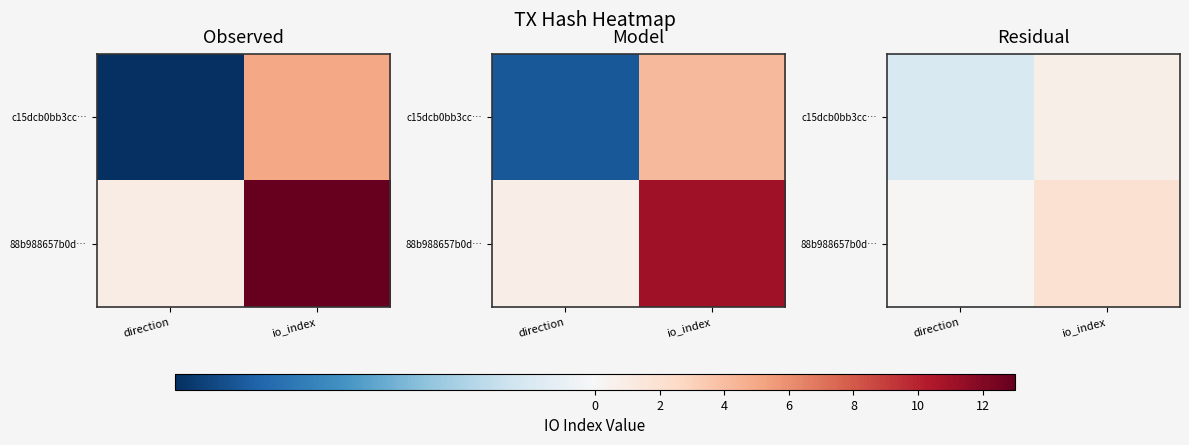

Where does the 88b988657b0d… series first go above 1?

io_index